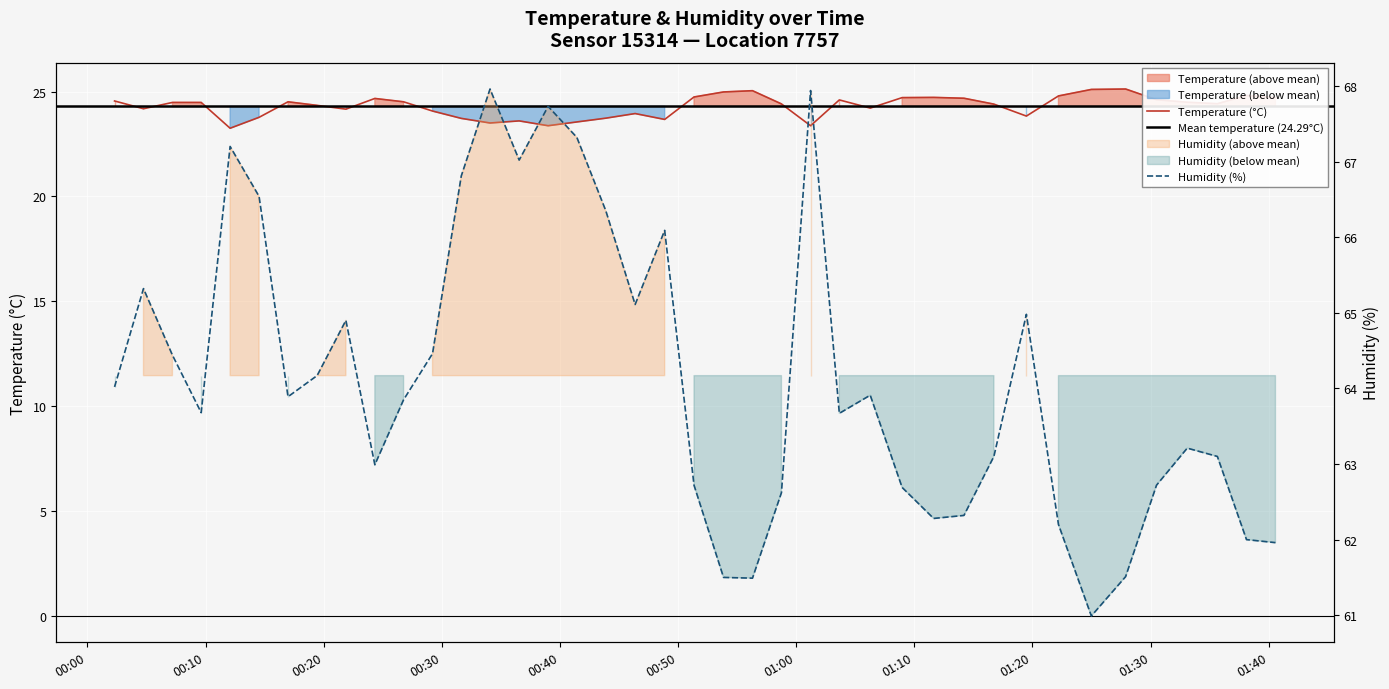

What is the minimum value shown in the chart?

23.2